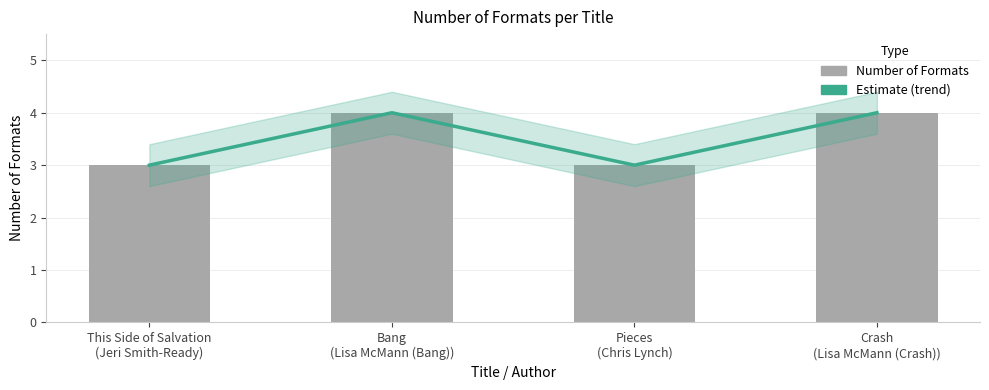

What is the label of the 1st bar from the right?

Crash
(Lisa McMann (Crash))